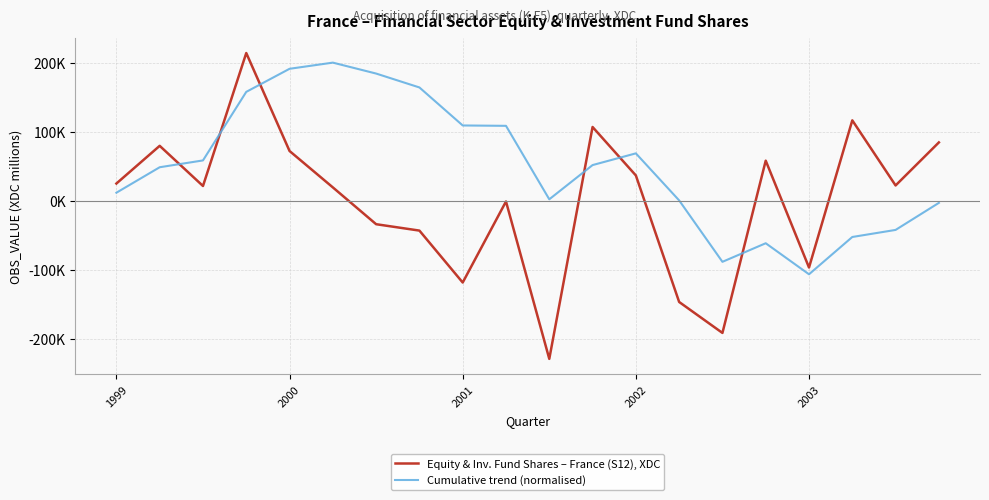

Does the chart have visible grid lines?

Yes